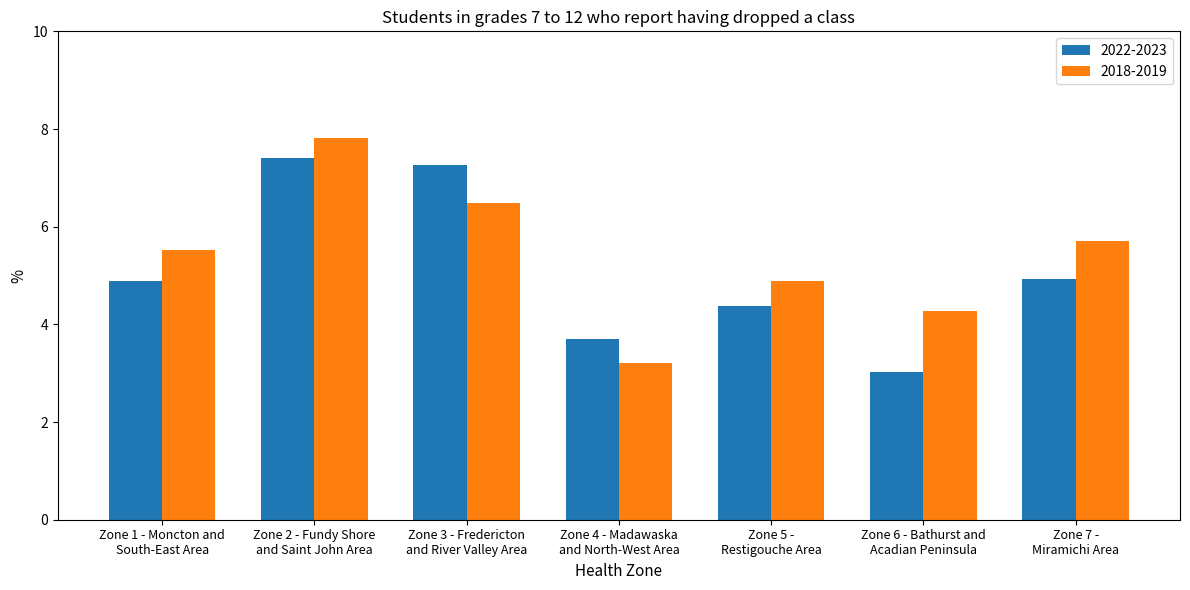

What is the label of the 4th bar from the right?

Zone 4 - Madawaska
and North-West Area